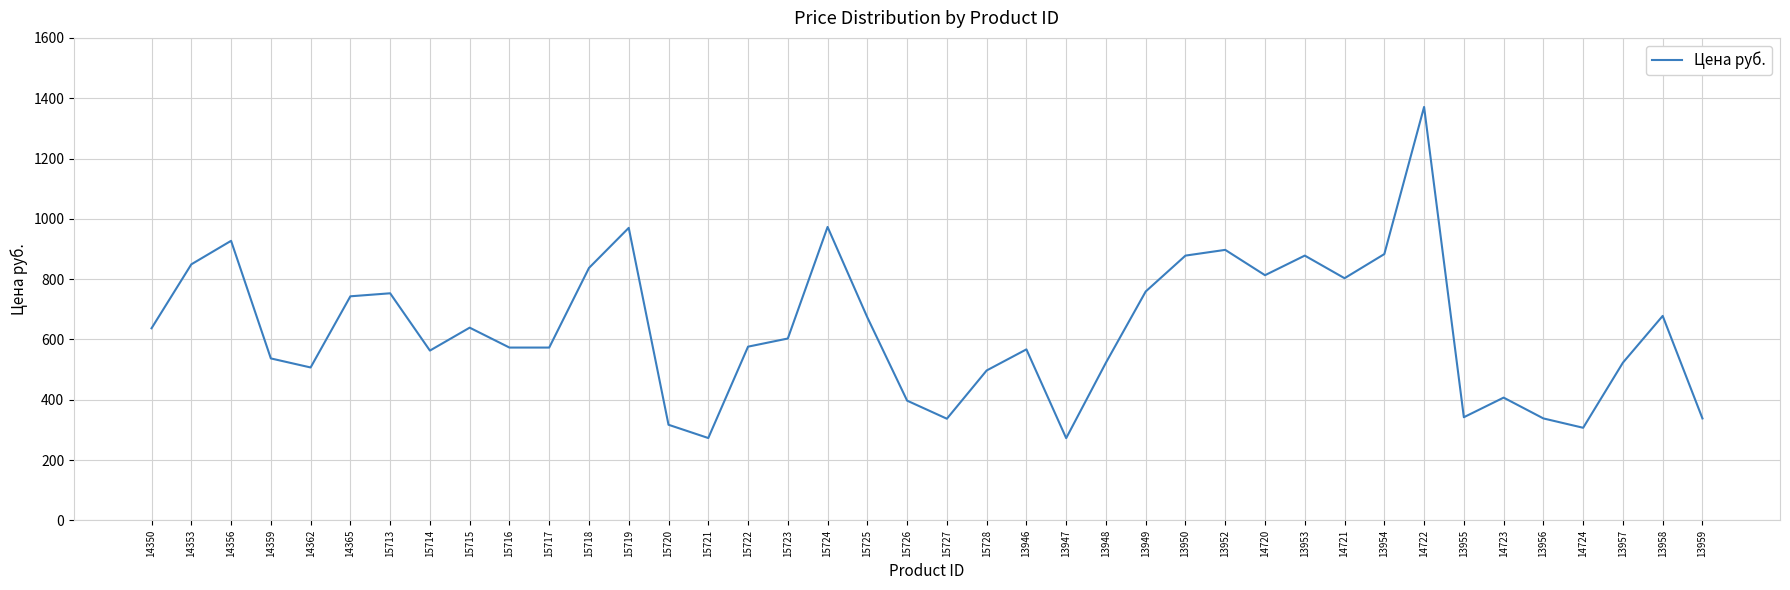

What is the maximum value shown in the chart?

1371.0